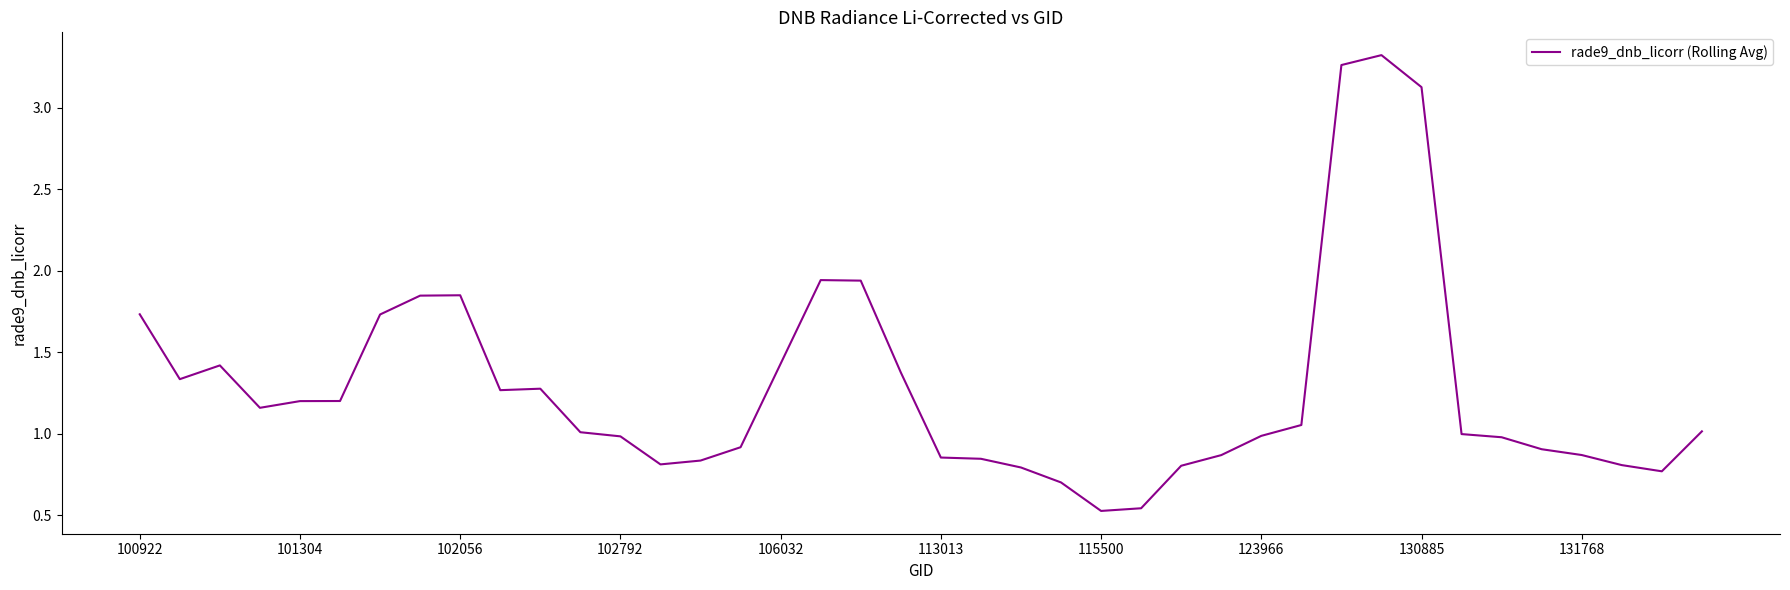

What is the difference between the maximum and minimum values?

2.8